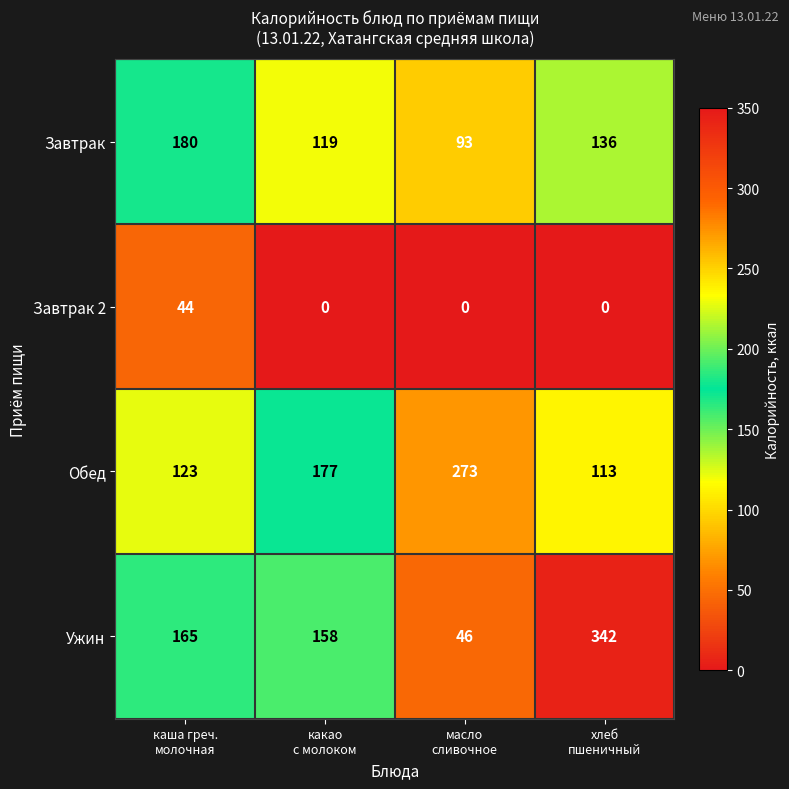

Rank the series at какао
с молоком from lowest to highest value.

Завтрак 2, Завтрак, Ужин, Обед